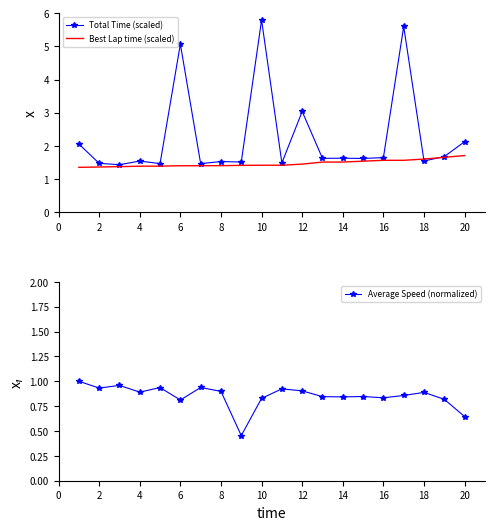

How many series are shown in this chart?

3